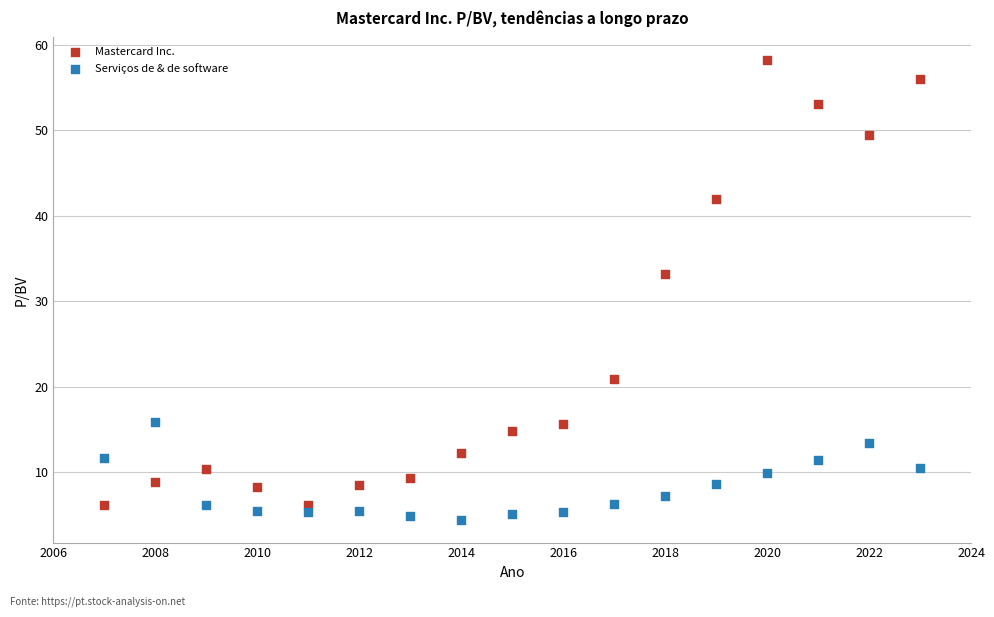

Which series contains the lowest Y value?

Serviços de & de software